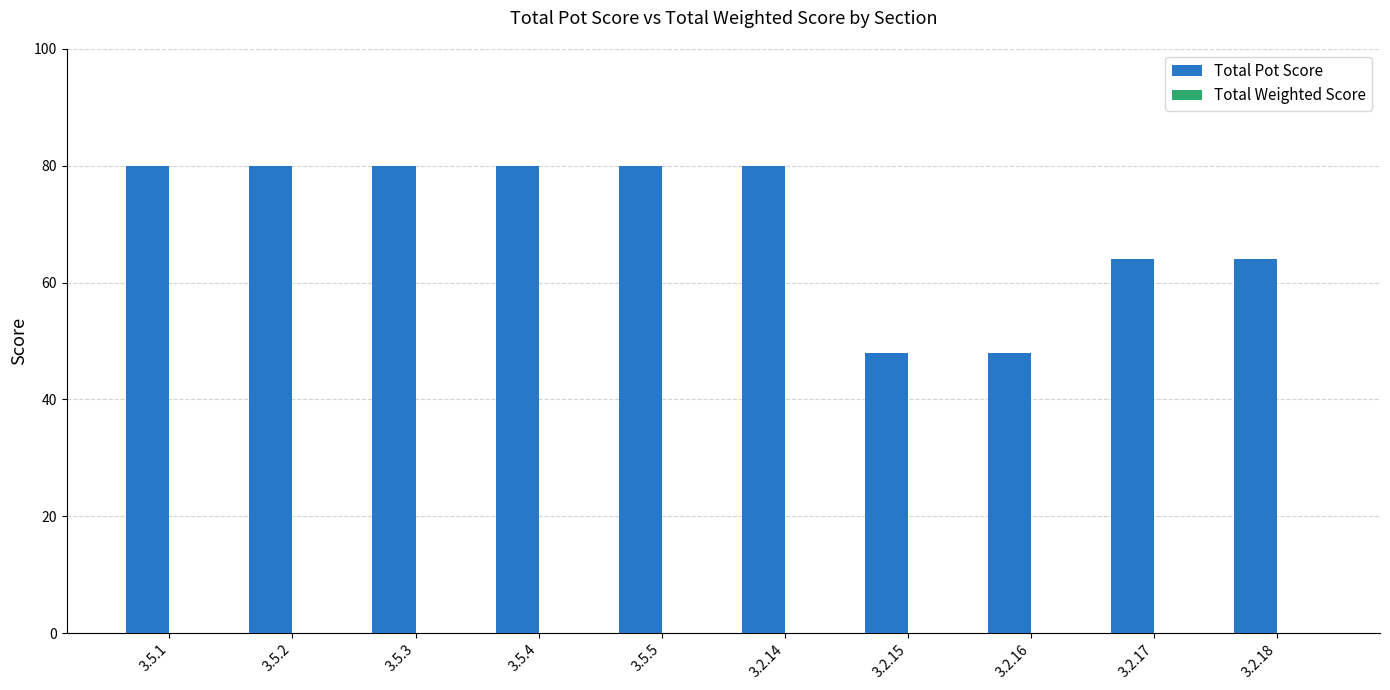

Between 3.2.15 and 3.2.14, which is larger?

3.2.14